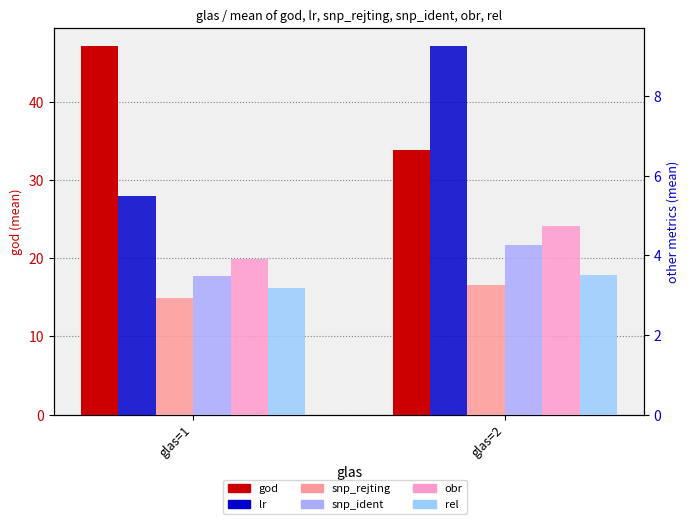

What is the sum of all snp_ident values?

7.7